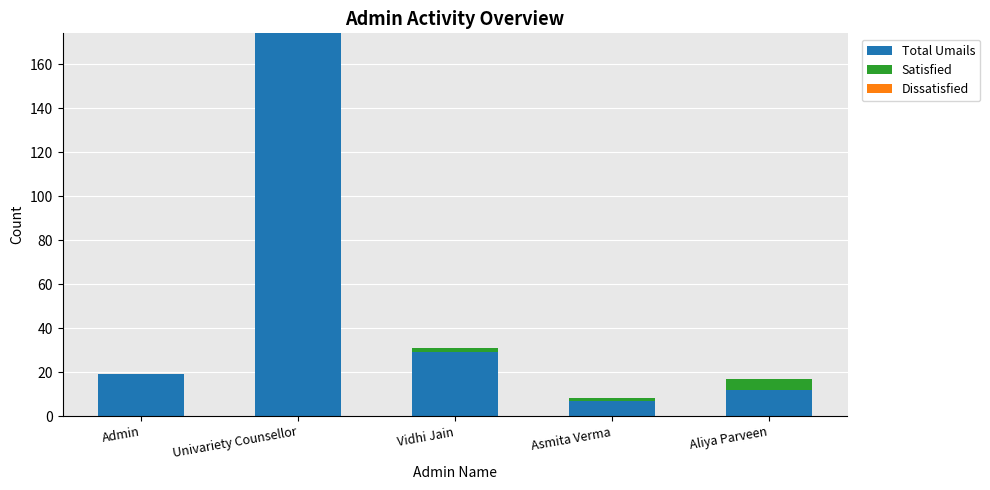

What is the total value across all series at Univariety Counsellor?

174